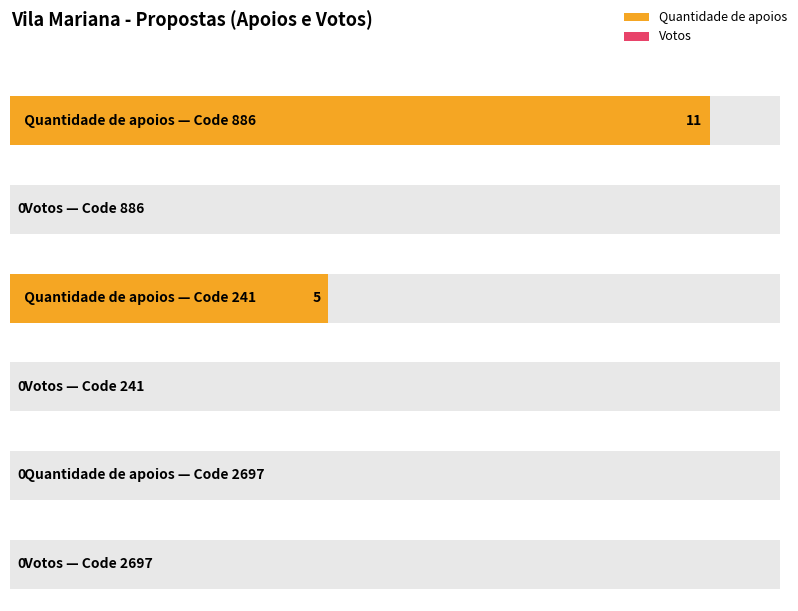

Which category has the highest value in the Quantidade de apoios series?

886